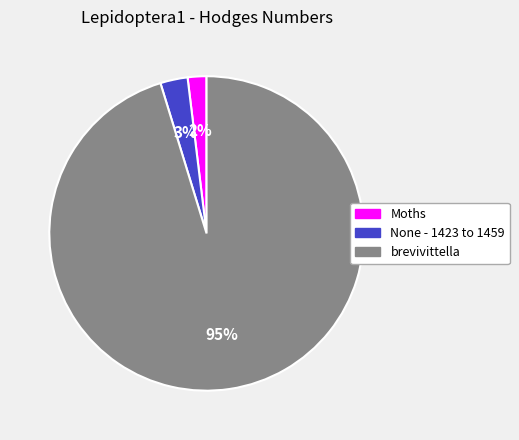

How many slices are in this pie chart?

3